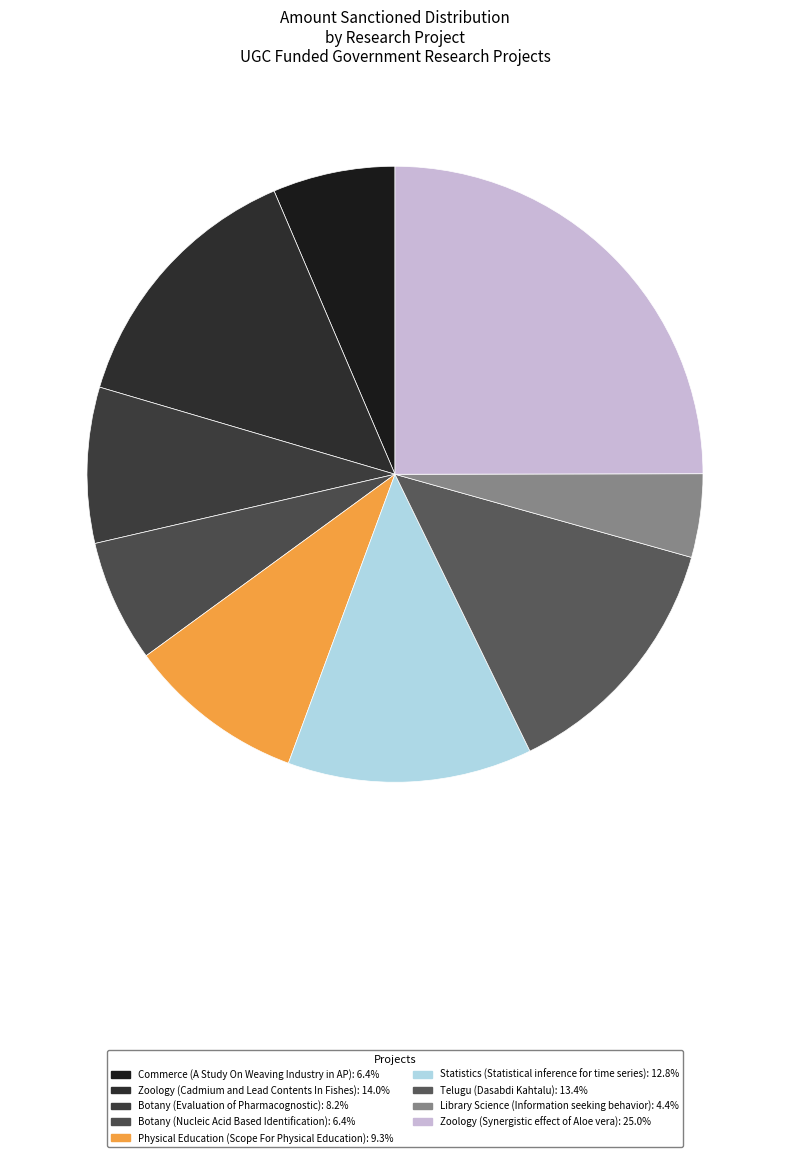

Does Zoology (Cadmium and Lead Contents In Fishes) represent more than half of the total?

No